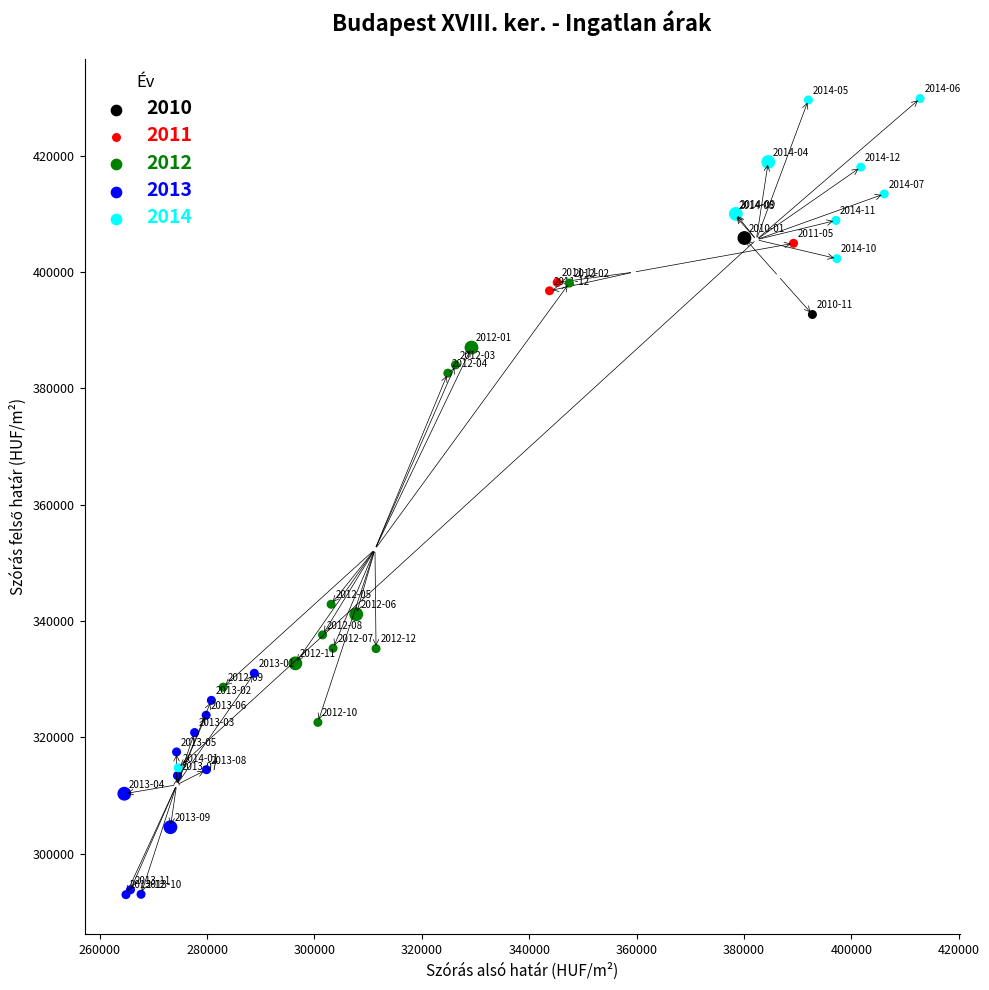

What are all the series names shown in the legend?

2010, 2011, 2012, 2013, 2014